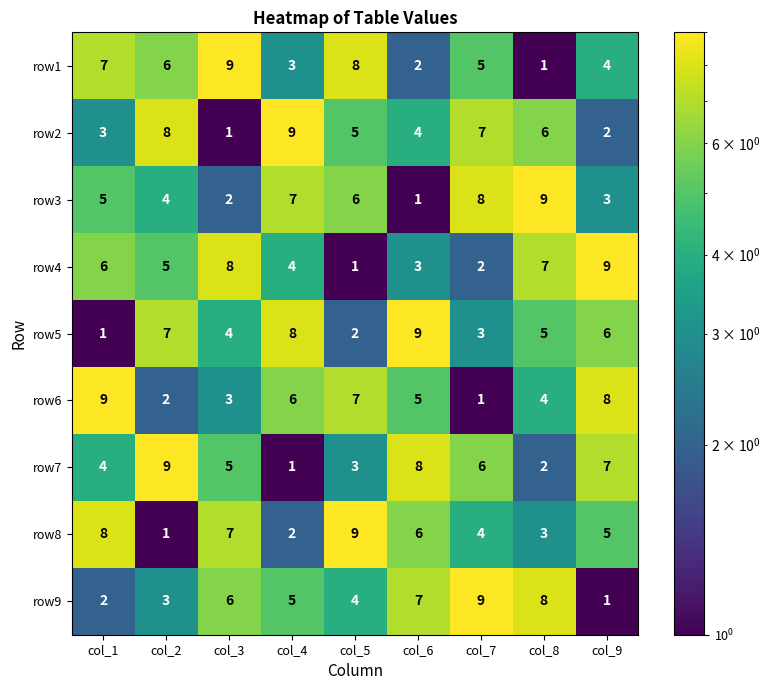

What is the difference between the maximum and minimum values in the row8 series?

8